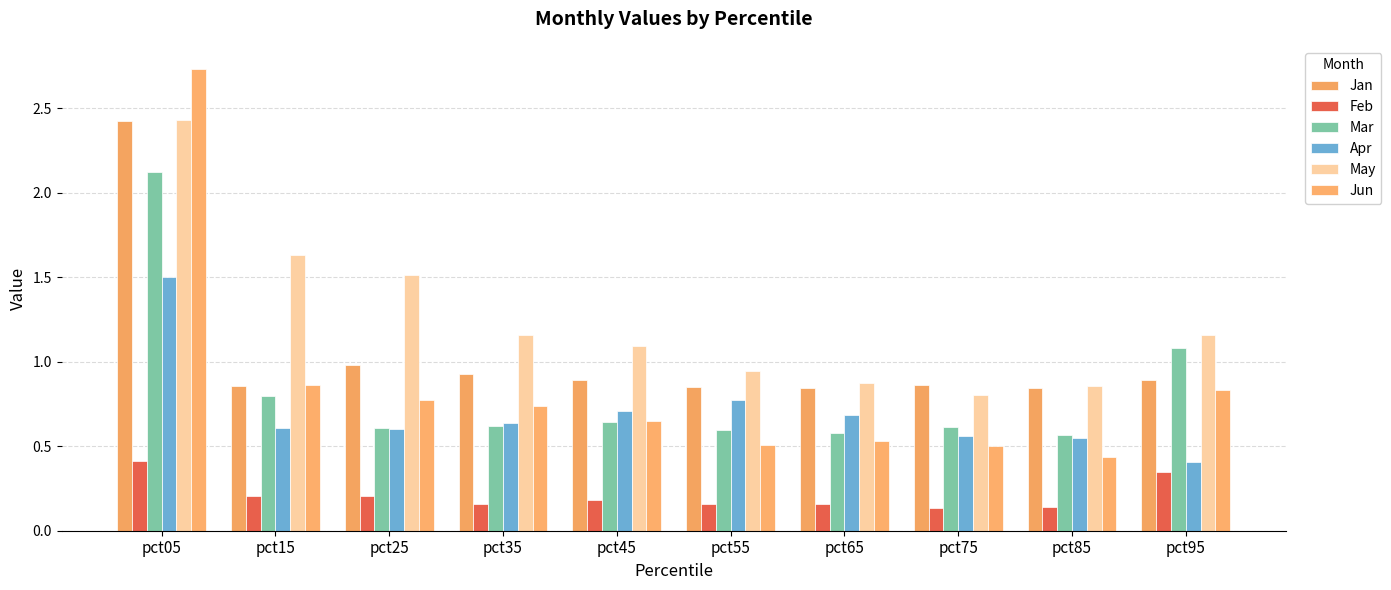

Between pct25 and pct05, which is larger?

pct05